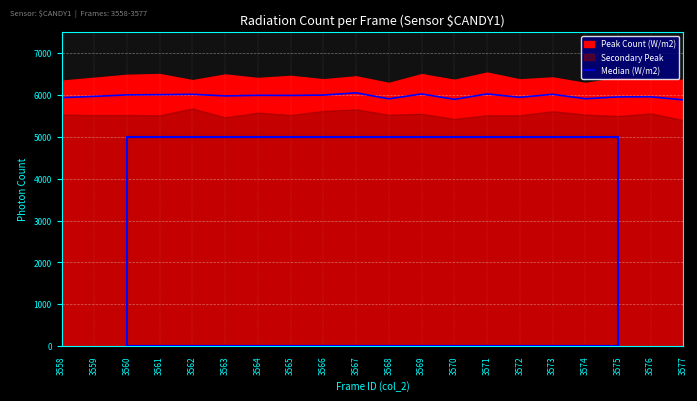

True or false: the data shows 5881.0 at 3577.

True